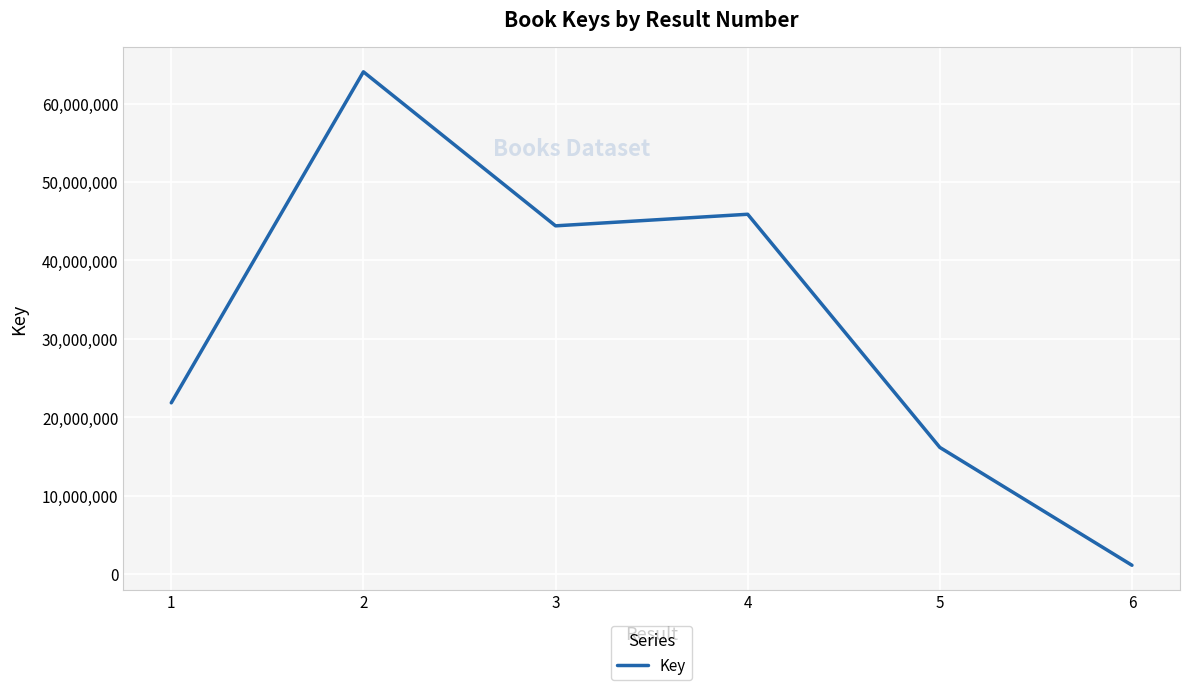

Where is the data nearest to the value 32592570?

1